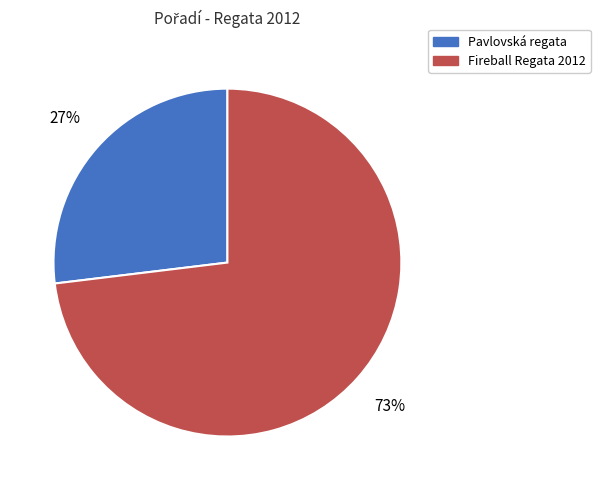

Rank the categories by value from highest to lowest.

Fireball Regata 2012, Pavlovská regata